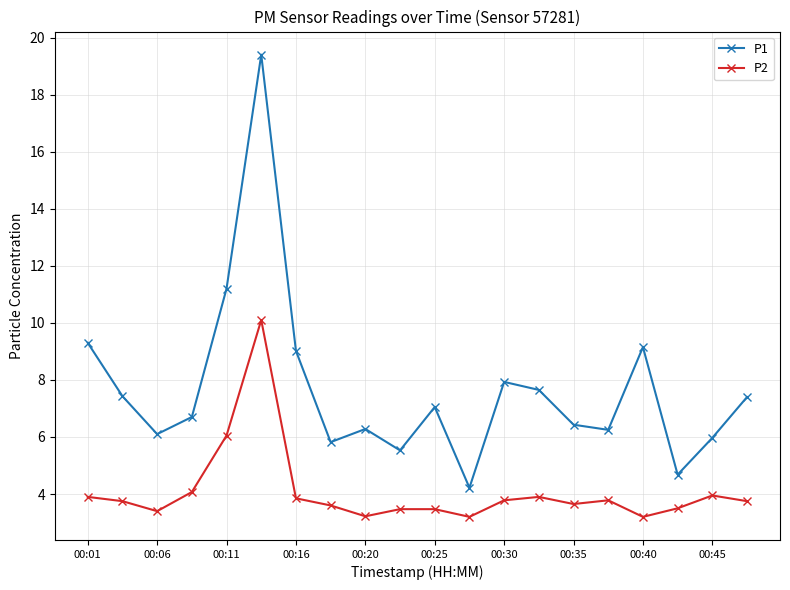

What is the maximum value shown in the chart?

19.4